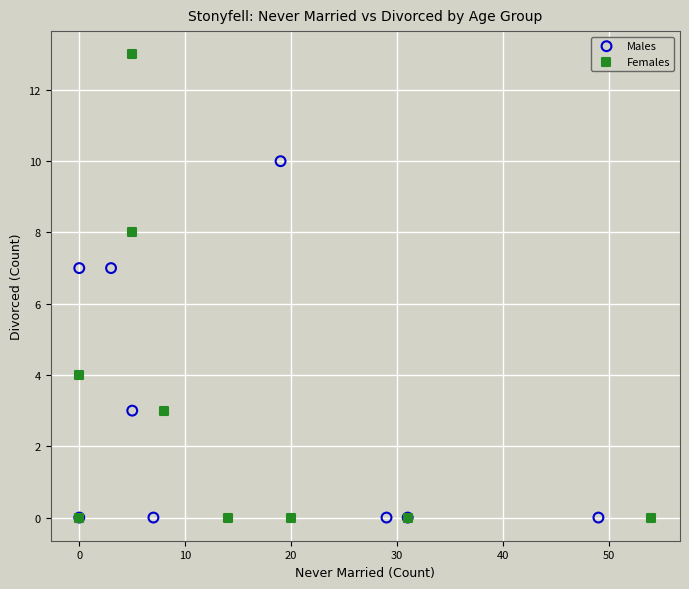

Which series contains the highest Y value?

Females